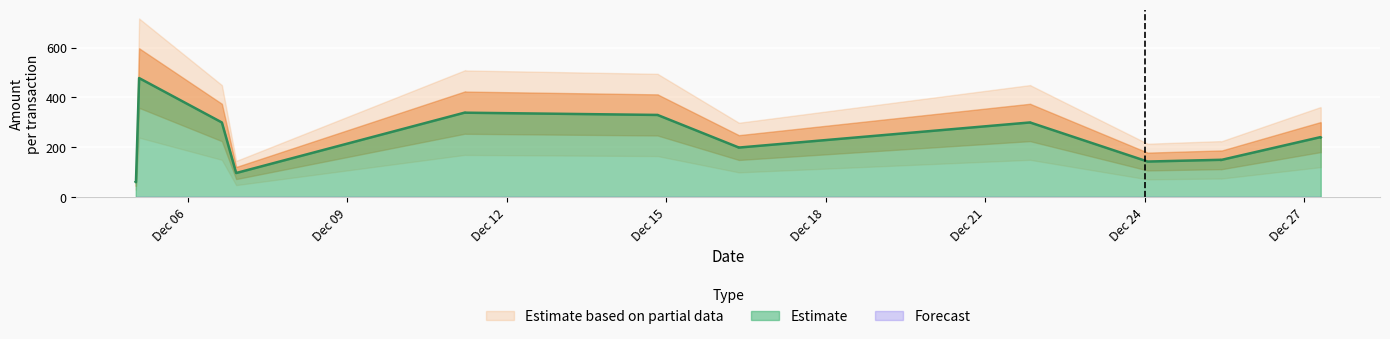

The chart shows a value of 241 at 2015-12-27 07:20:28. True or false?

True